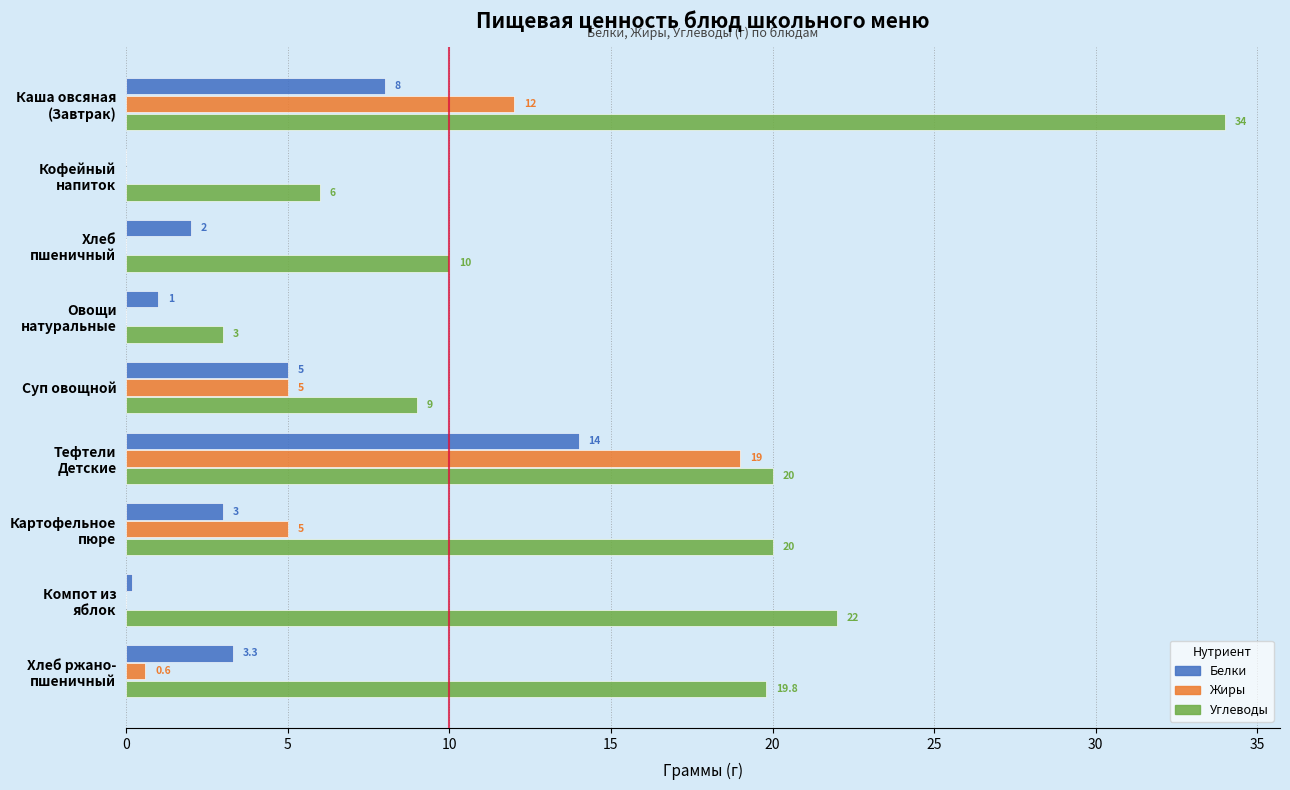

Is it true that Жиры equals 5.0 at Суп овощной?

True